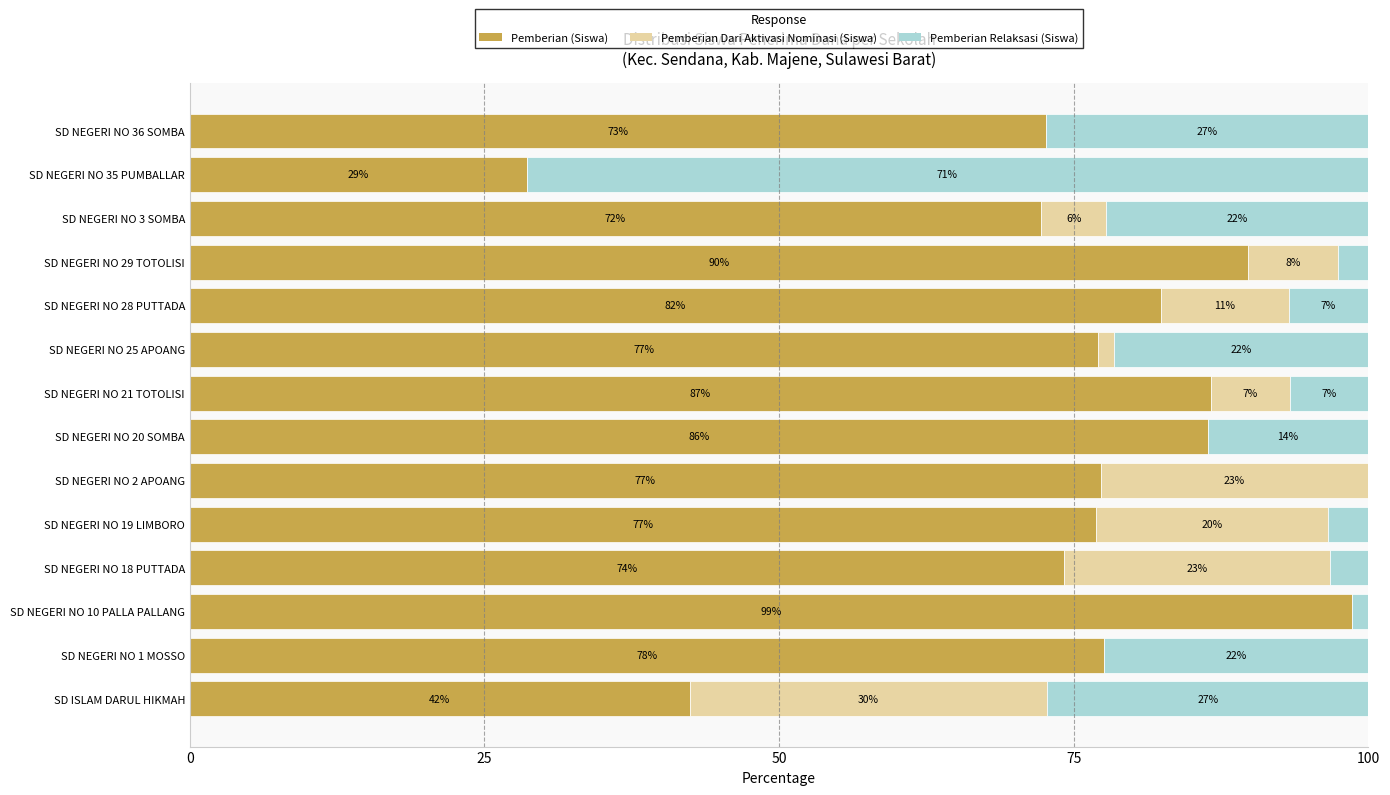

What is the sum of all Pemberian Dari Aktivasi Nominasi (Siswa) values?

127.4